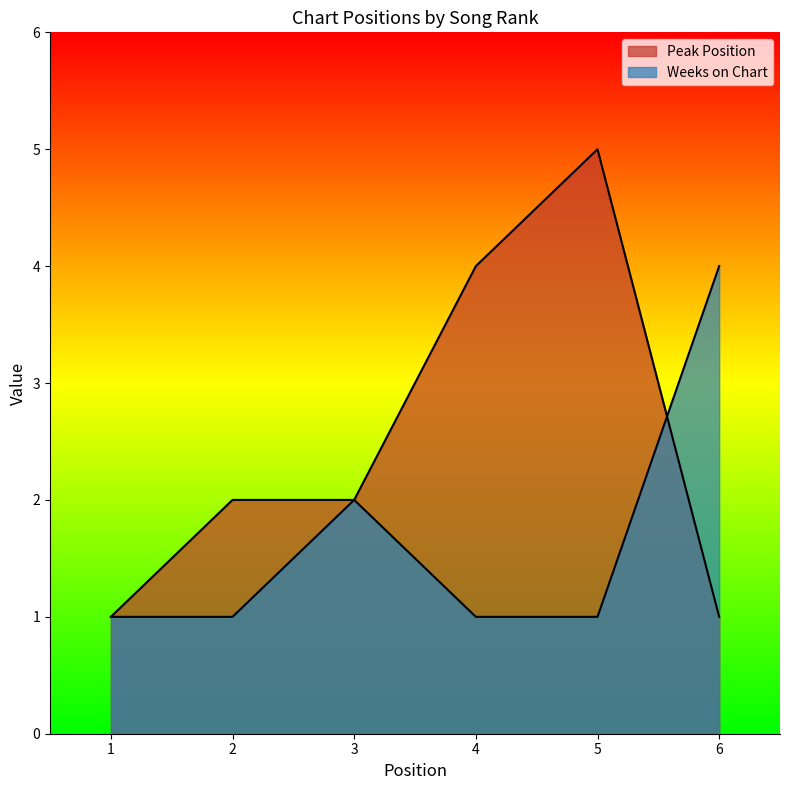

At which label does Weeks on Chart reach its minimum?

1